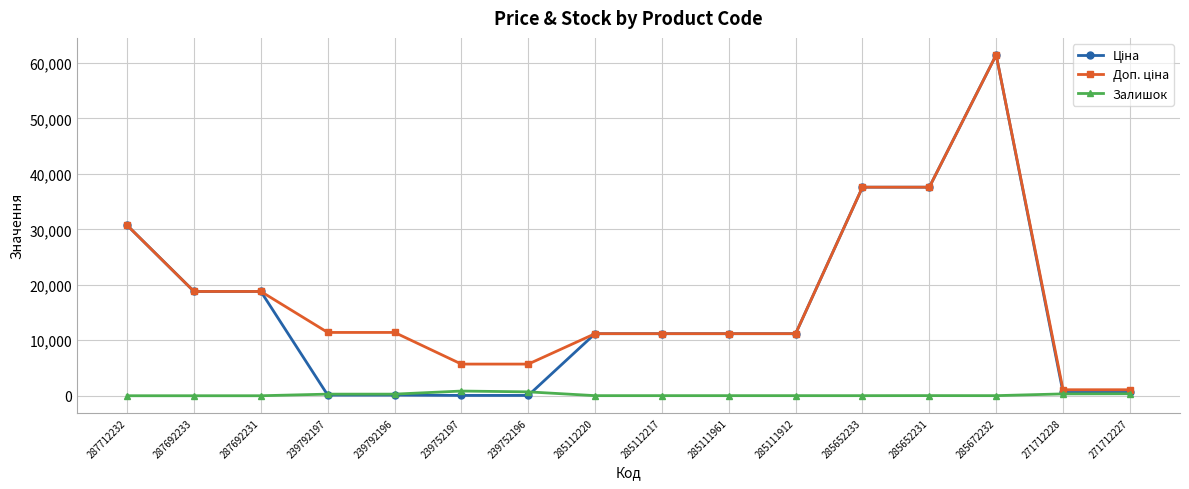

What is the label of the 12th point from the right?

239792196